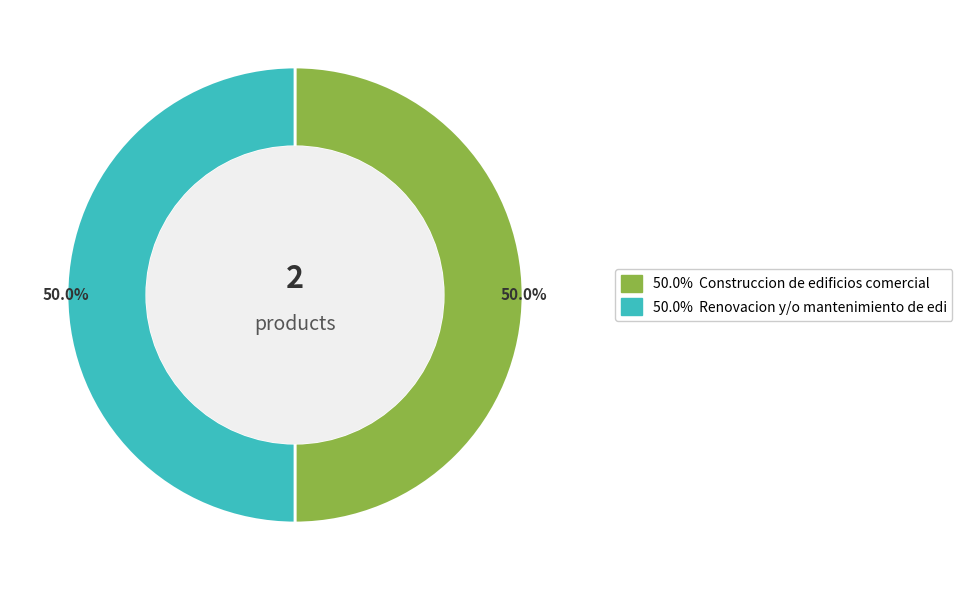

Count the number of slices in the pie.

2